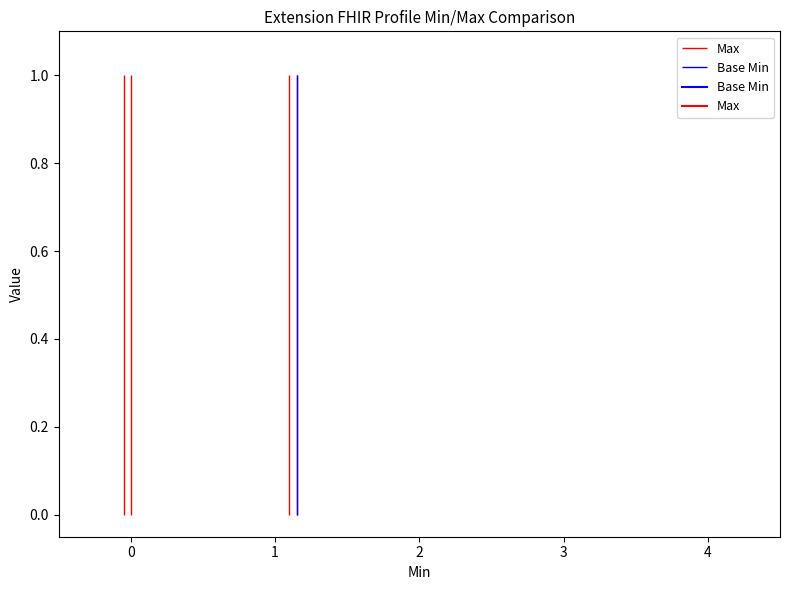

In Base Min, how many points are higher than both neighbors (excluding endpoints)?

1